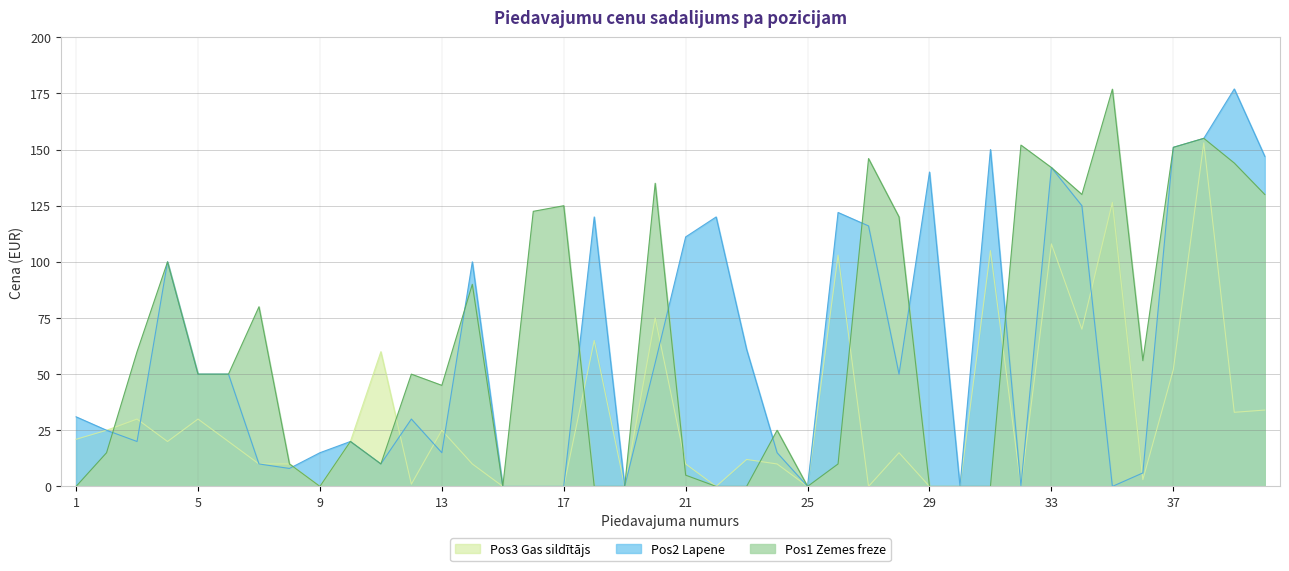

Which series has the widest spread of values?

Pos2 Lapene